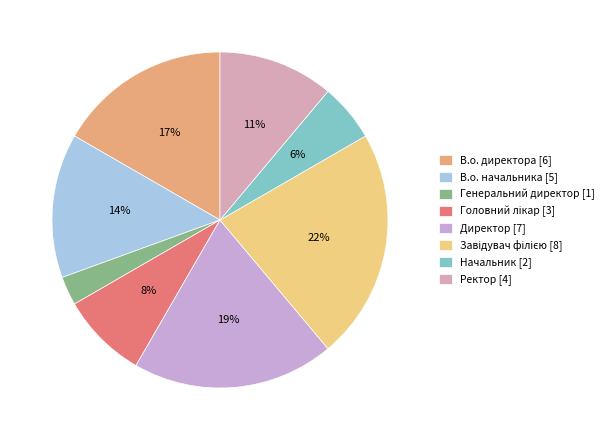

Count the number of slices in the pie.

8